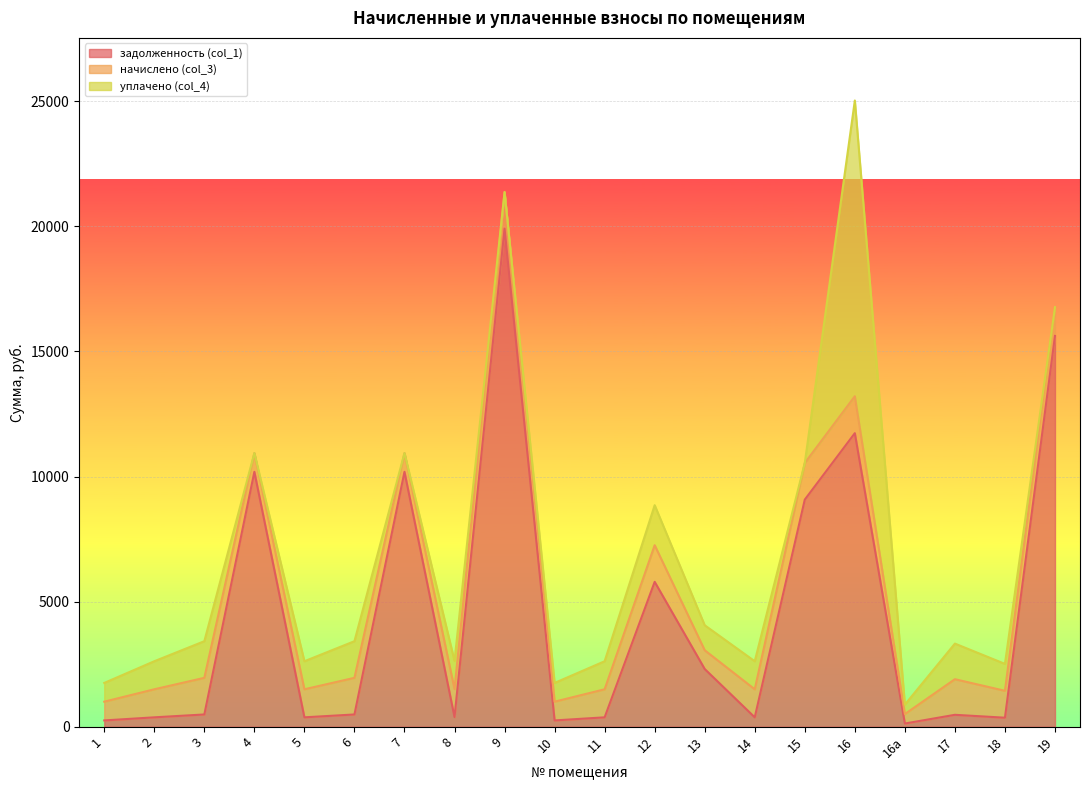

What is the sum of all задолженность (col_1) values?

89126.2